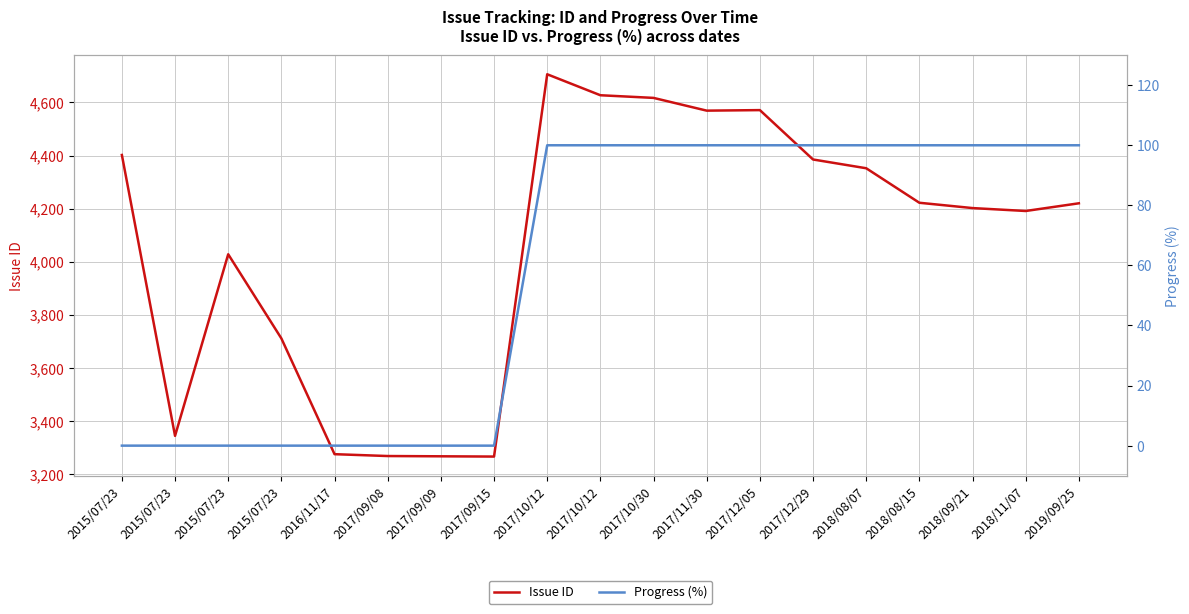

What is the label of the 6th point from the right?

2017/12/29